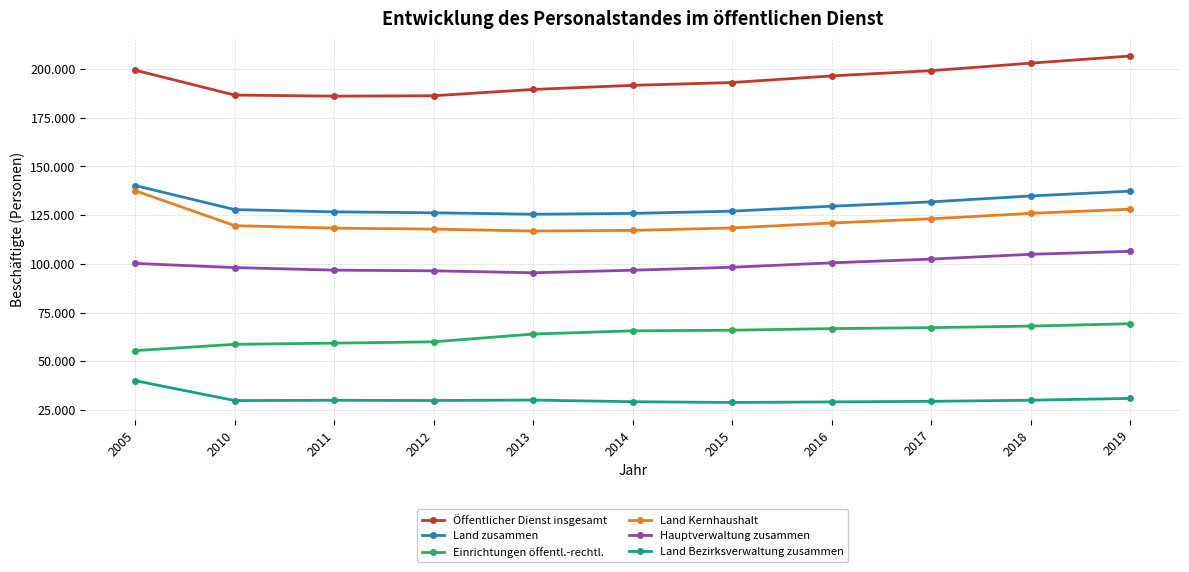

What is the smallest value displayed?

28800